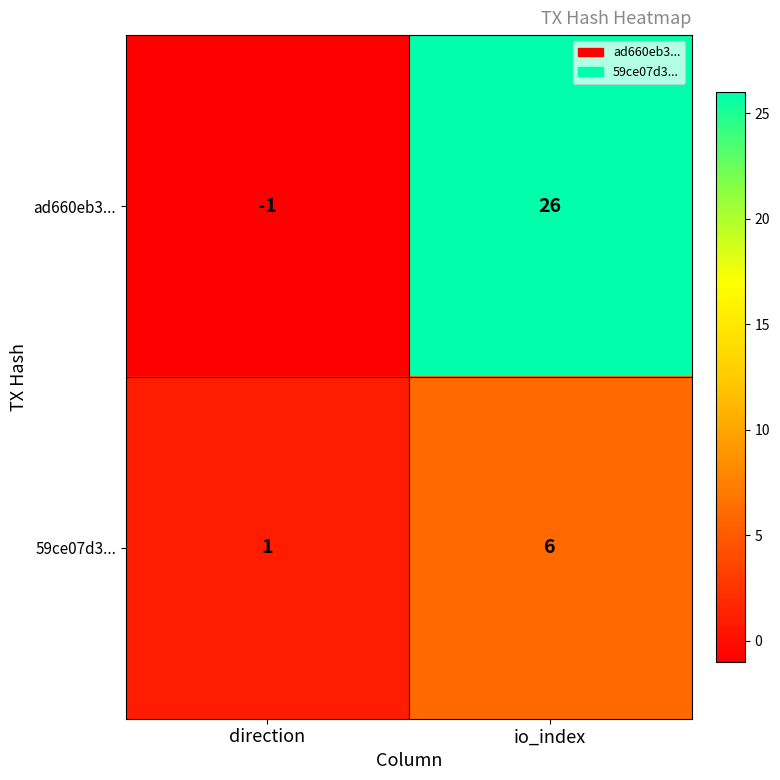

Rank the series by their average value, from lowest to highest.

59ce07d3..., ad660eb3...